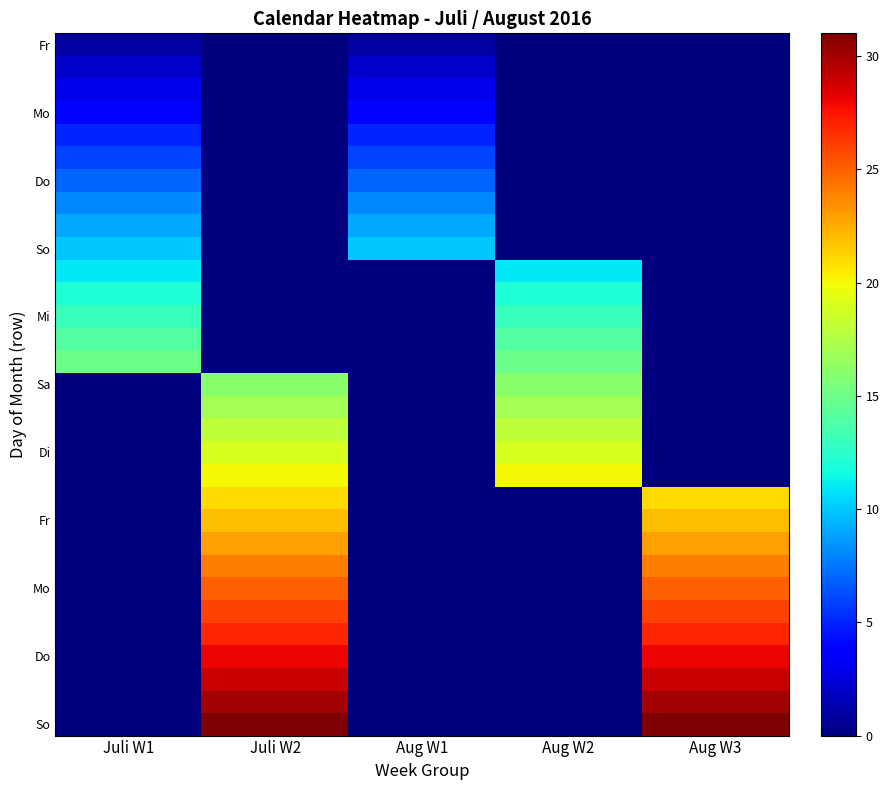

Between Aug W2 and Juli W1, which is larger?

Juli W1